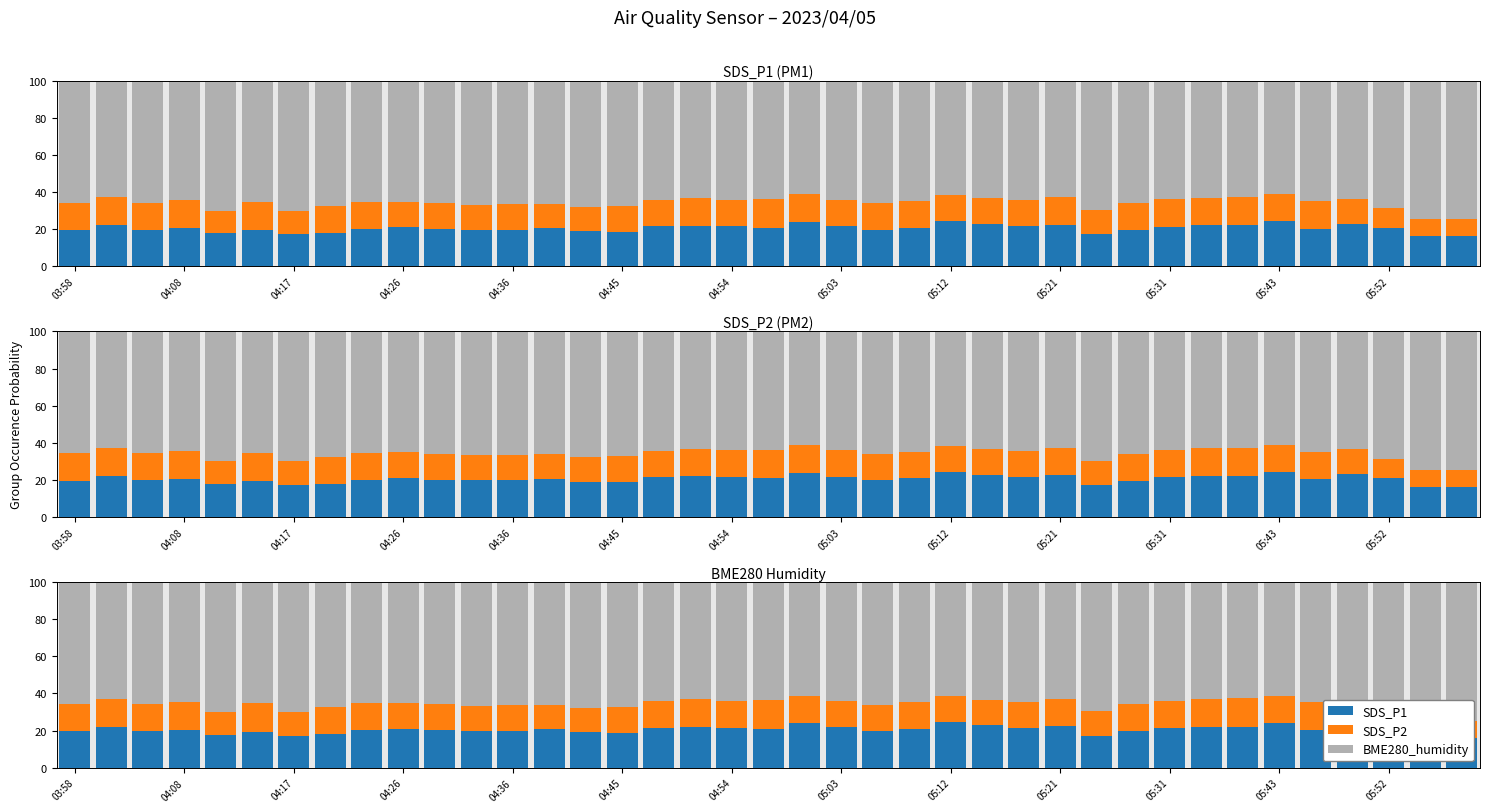

At which category does the chart reach its minimum across all series?

38